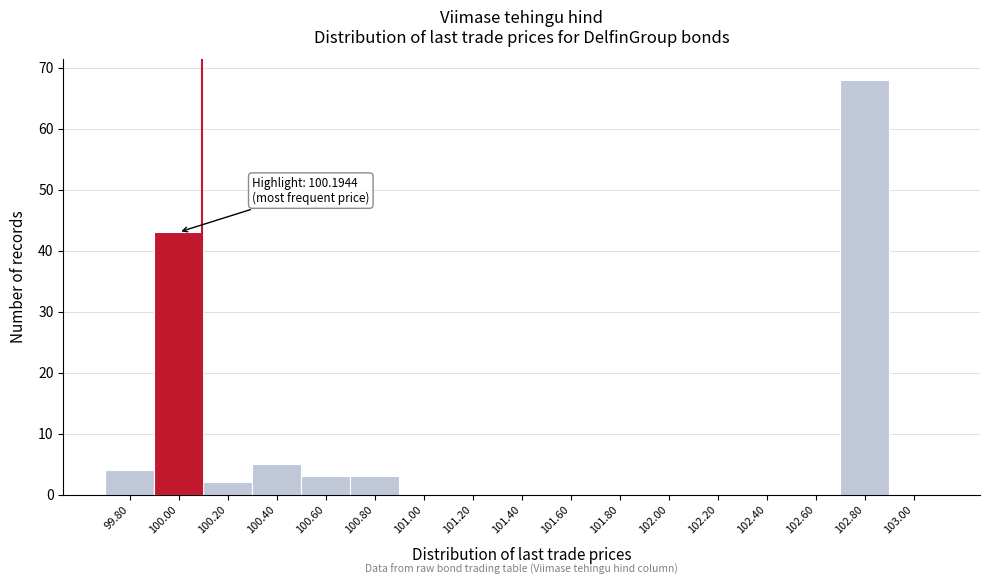

Reading right to left, list all the values displayed in this chart.

103.00=0	102.80=68	102.60=0	102.40=0	102.20=0	102.00=0	101.80=0	101.60=0	101.40=0	101.20=0	101.00=0	100.80=3	100.60=3	100.40=5	100.20=2	100.00=43	99.80=4